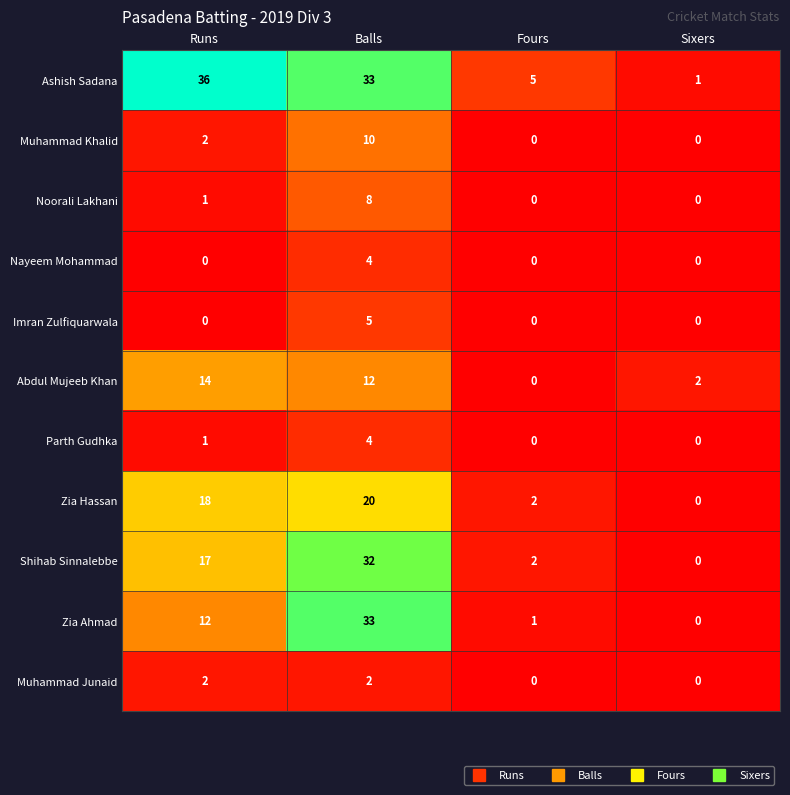

Is the value of Zia Hassan at Sixers greater than the value of Muhammad Junaid at Runs?

No